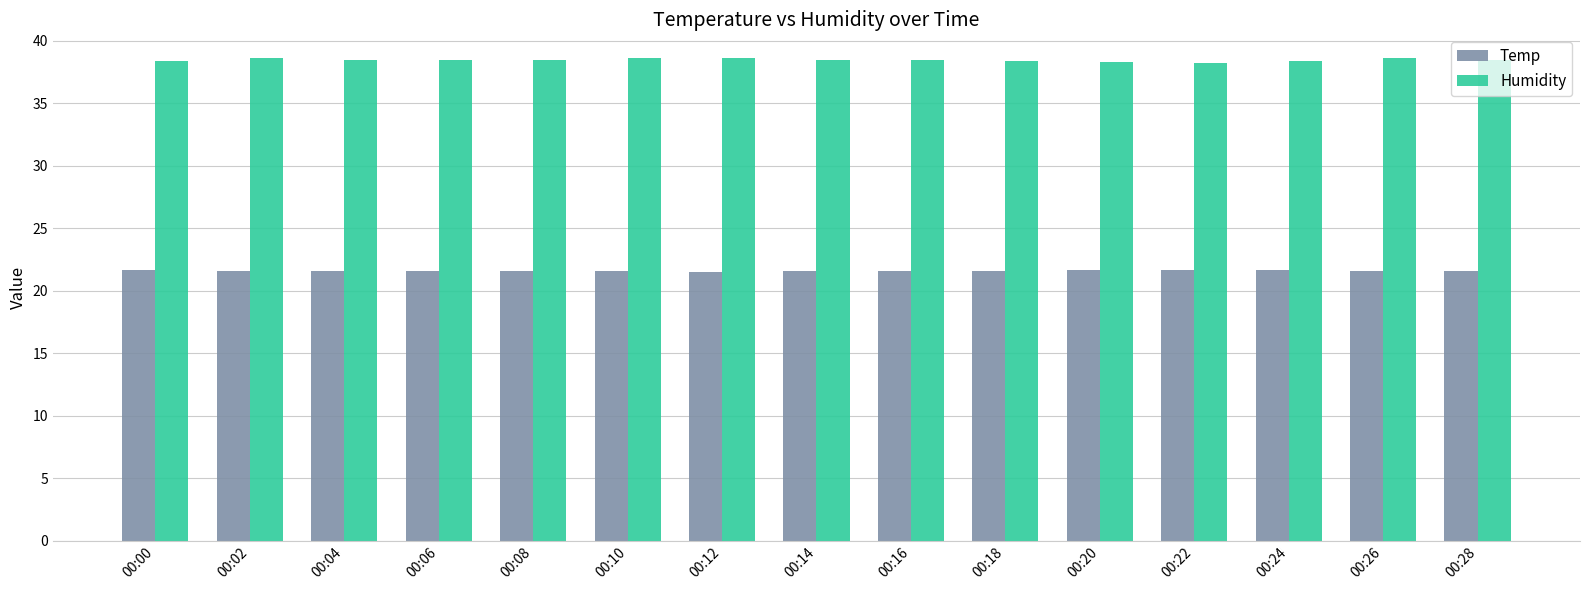

The value of Temp at 00:10 is 21.6. True or false?

True